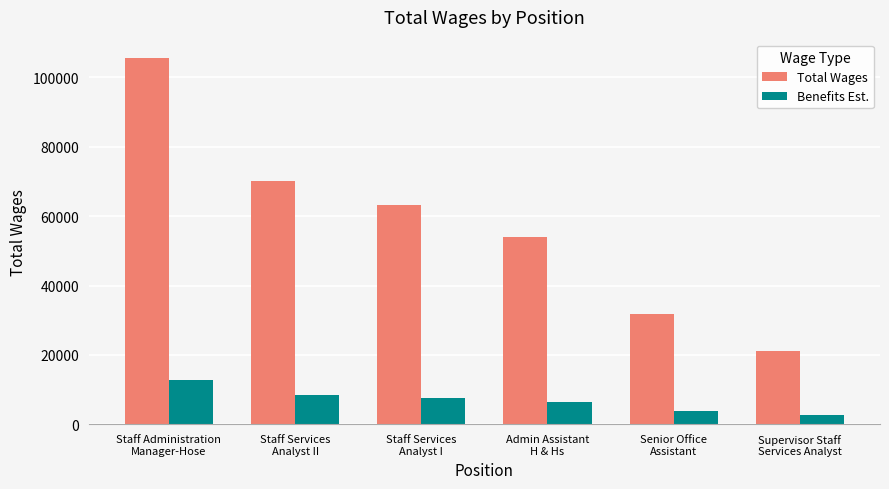

Does the chart contain stacked bars?

No